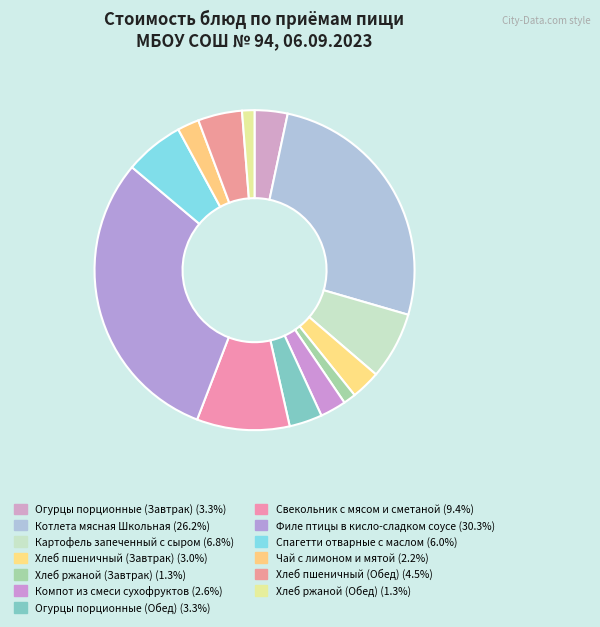

To the nearest percent, what is the difference between the largest and smallest slice percentages?

29%